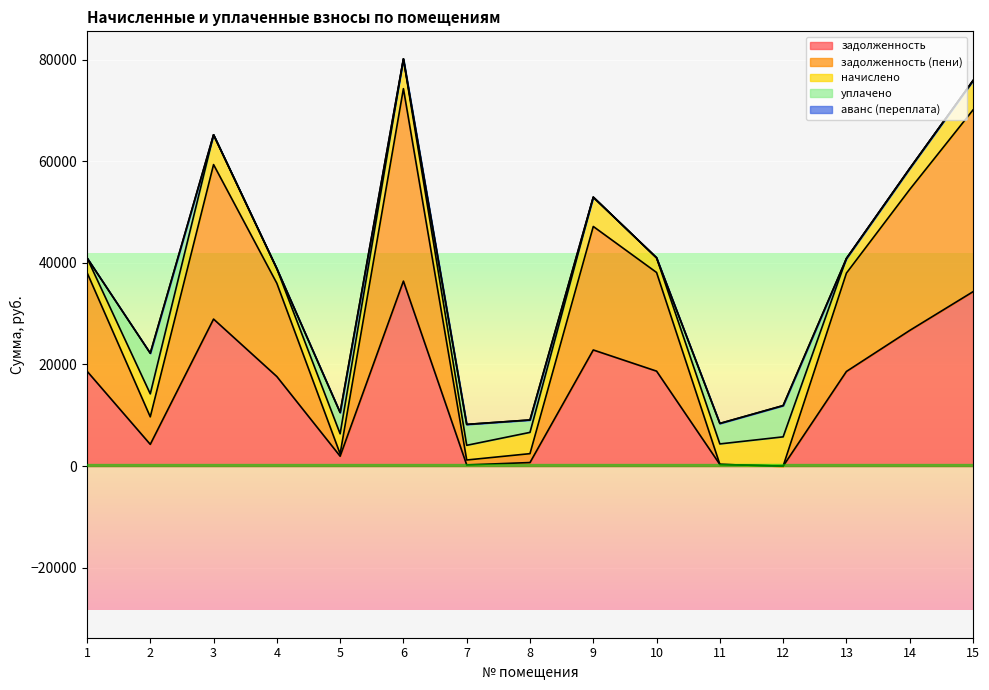

At which category is the sum across all series the highest?

6